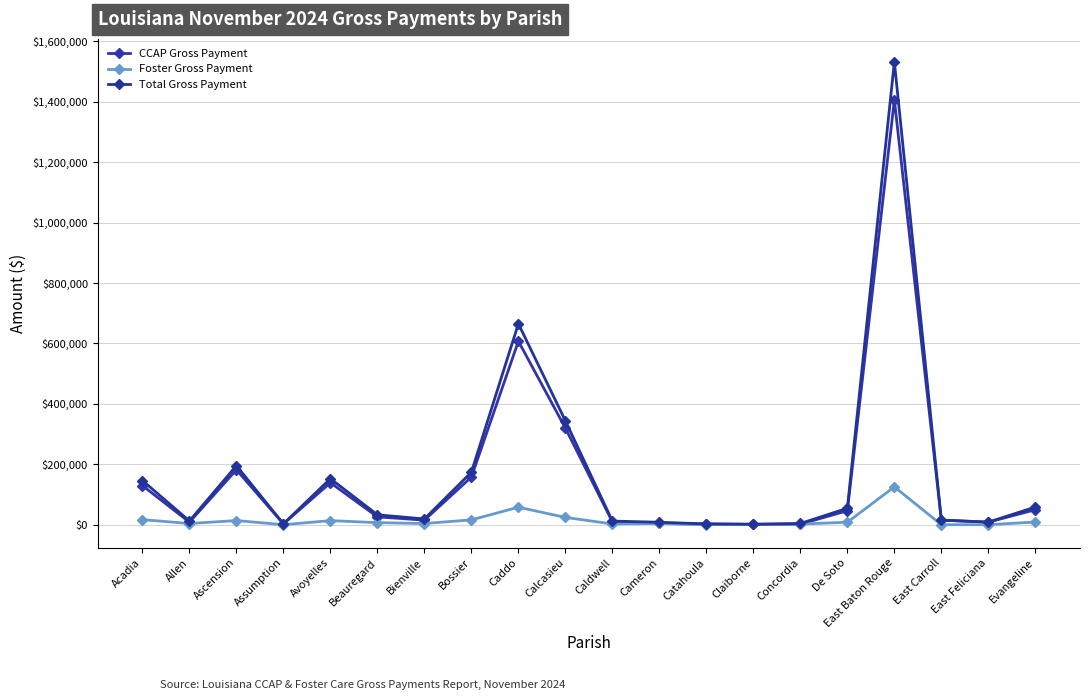

What is the greatest value displayed?

1531806.2